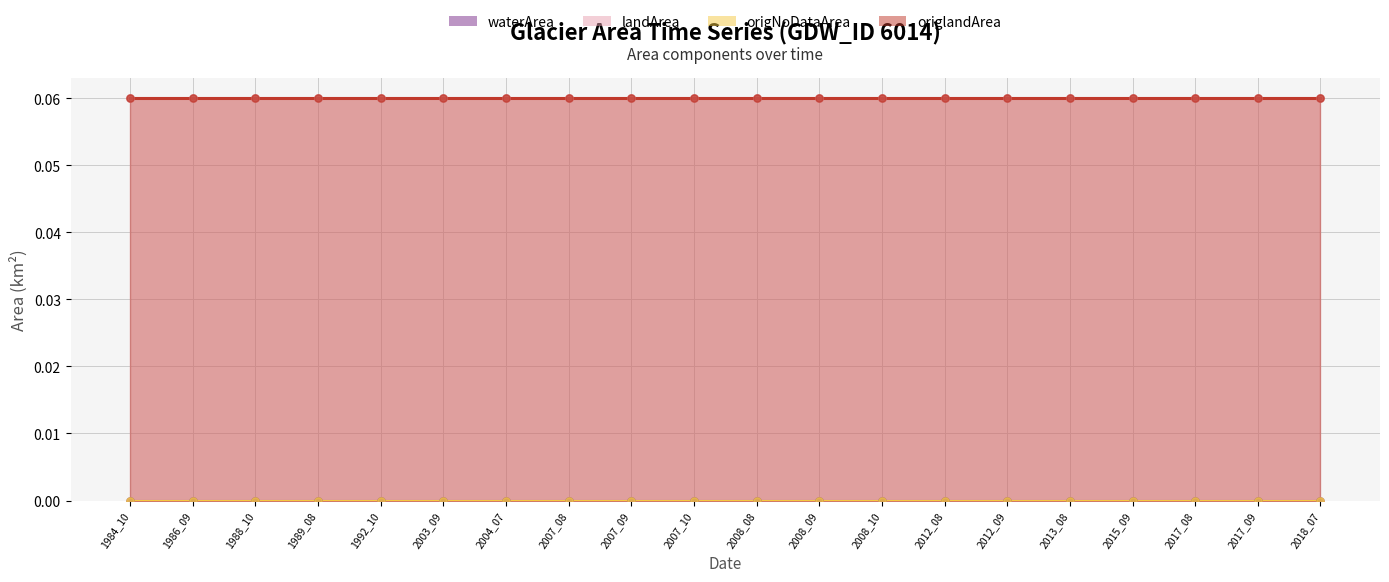

What is the total value across all series at 2017_08?

0.1